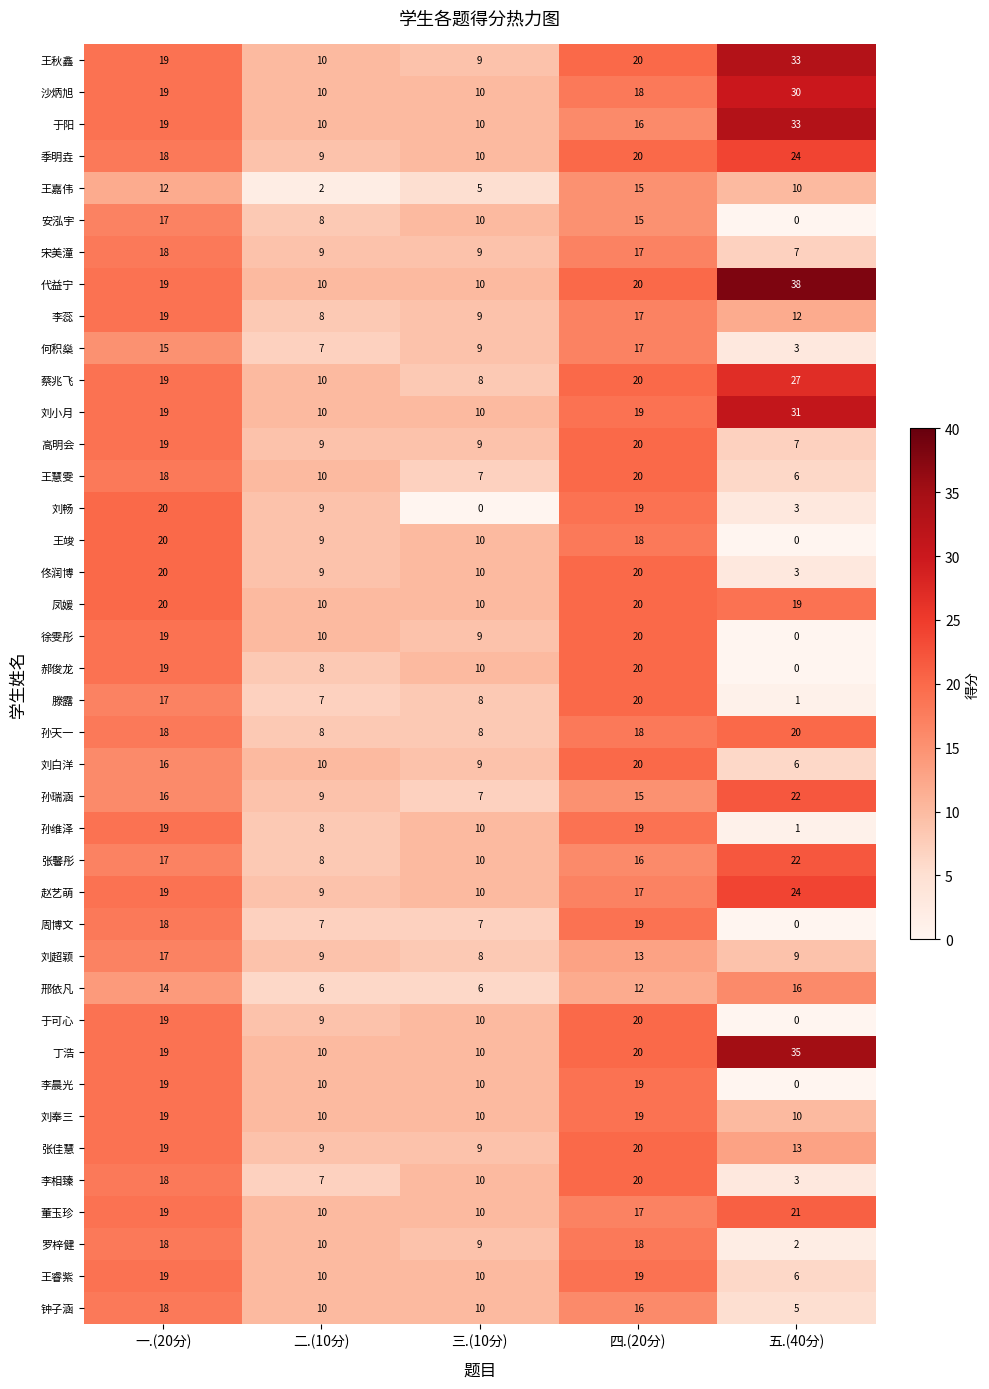

The 蔡兆飞 series shows 42 at 五.(40分). True or false?

False